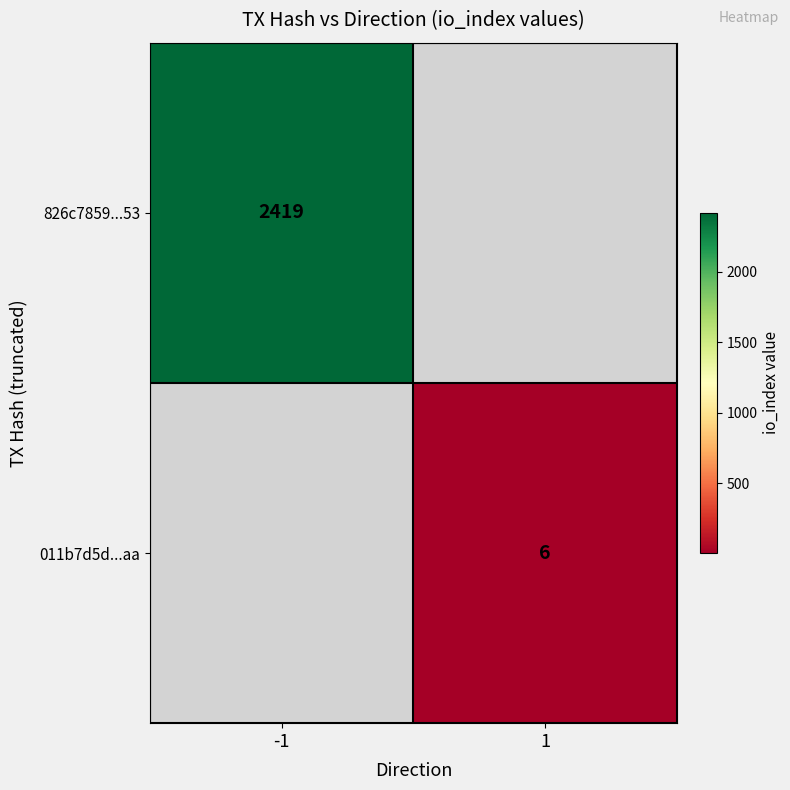

The value of 011b7d5d...aa at 1 is 4. True or false?

False